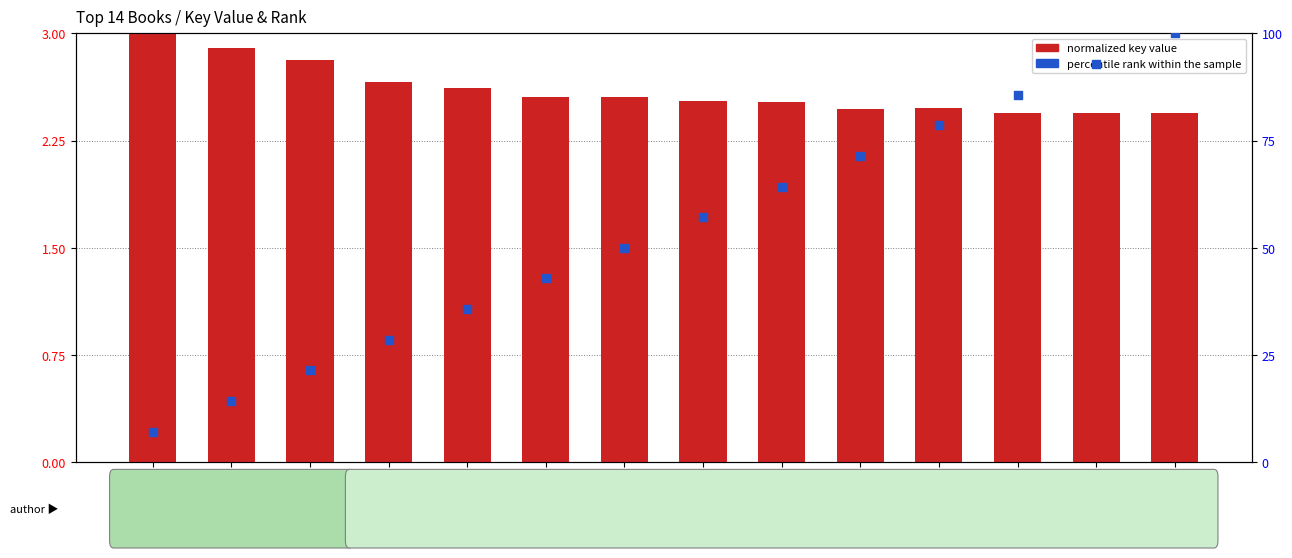

What is the total value across all series at SF?

95.3